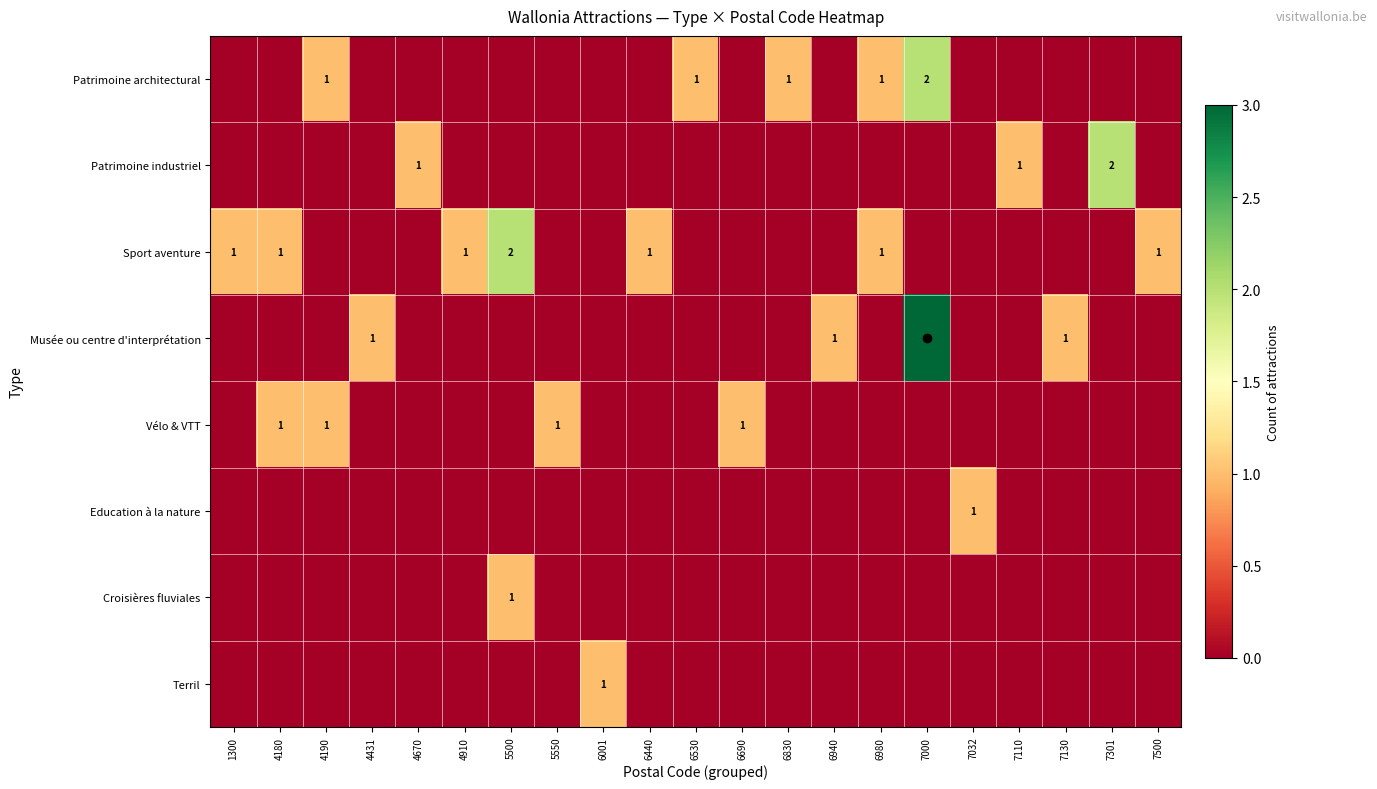

Is the value of Patrimoine industriel at 4670 greater than the value of Education à la nature at 6980?

Yes